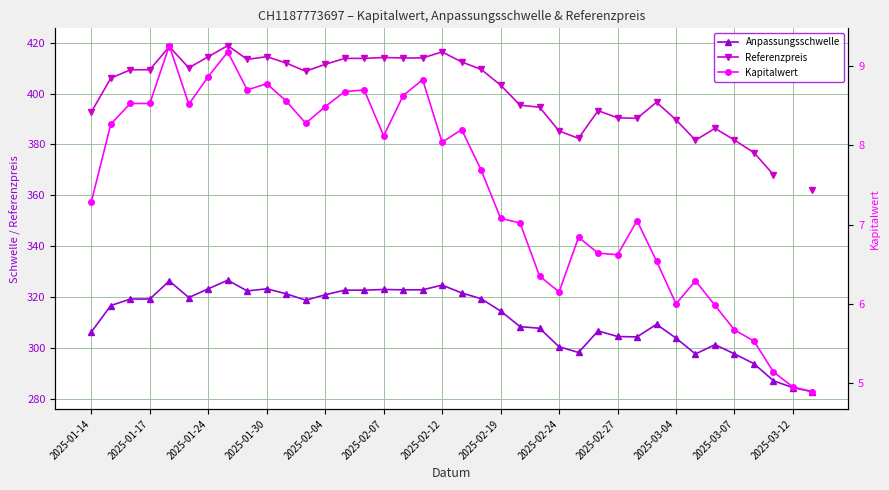

What is the average value of the Anpassungsschwelle series?

311.8